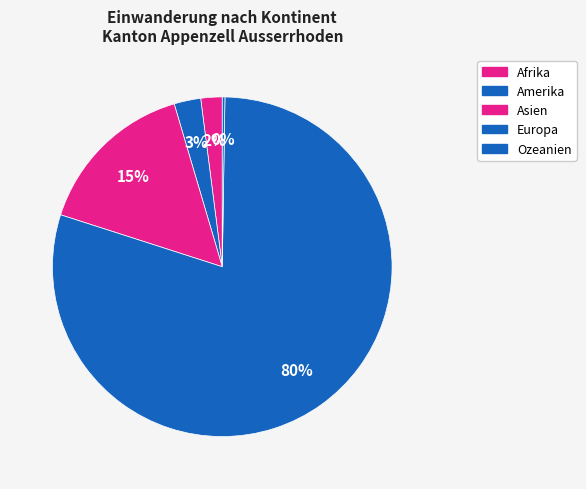

To the nearest percent, what percentage of the pie is Asien?

15%